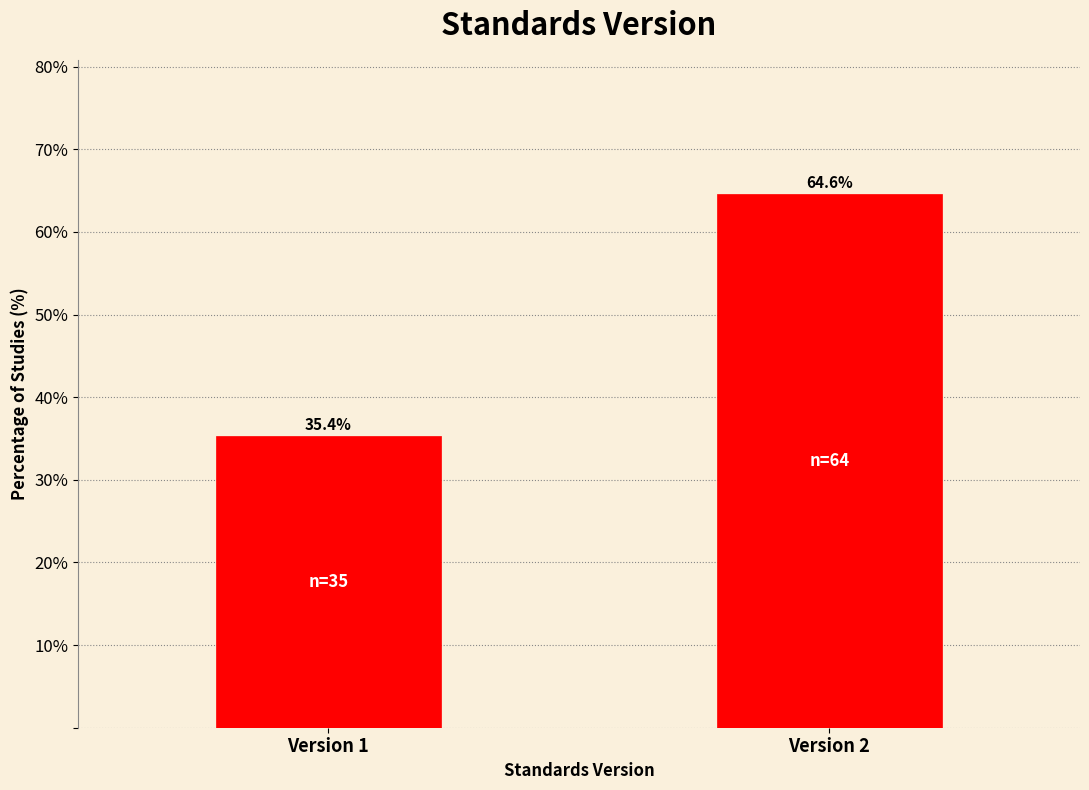

Reading left to right, transcribe all the data shown in this chart.

35.4	64.6